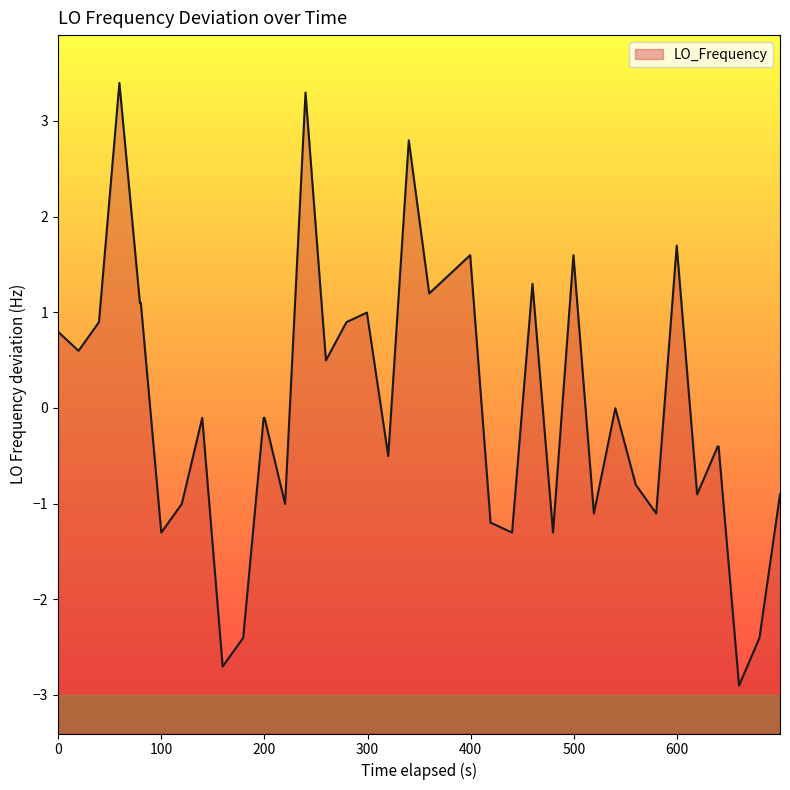

What is the smallest value displayed?

-2.9